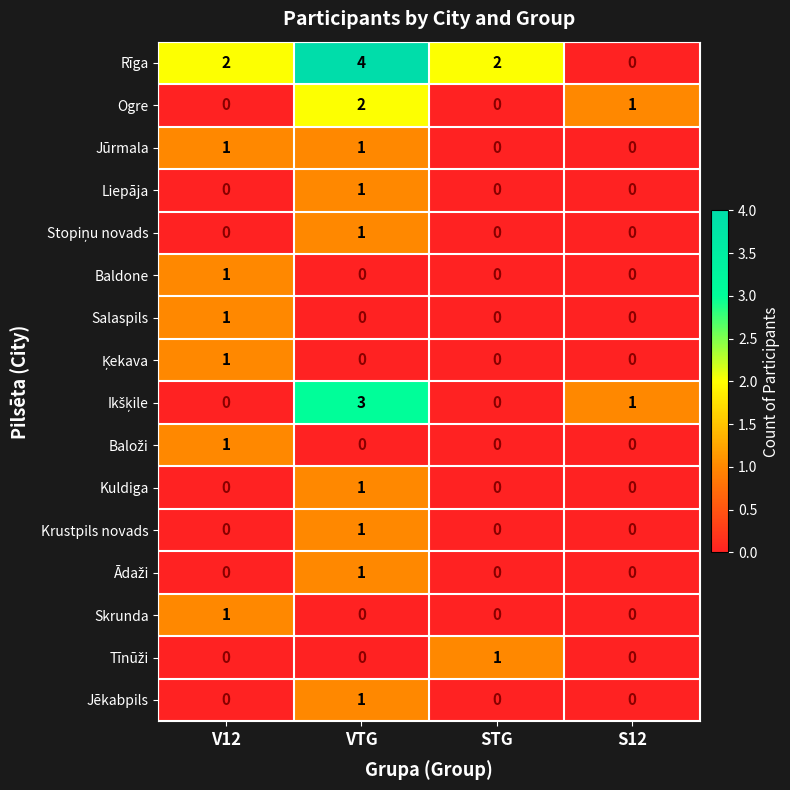

How many Baldone values are between 0 and 1?

4